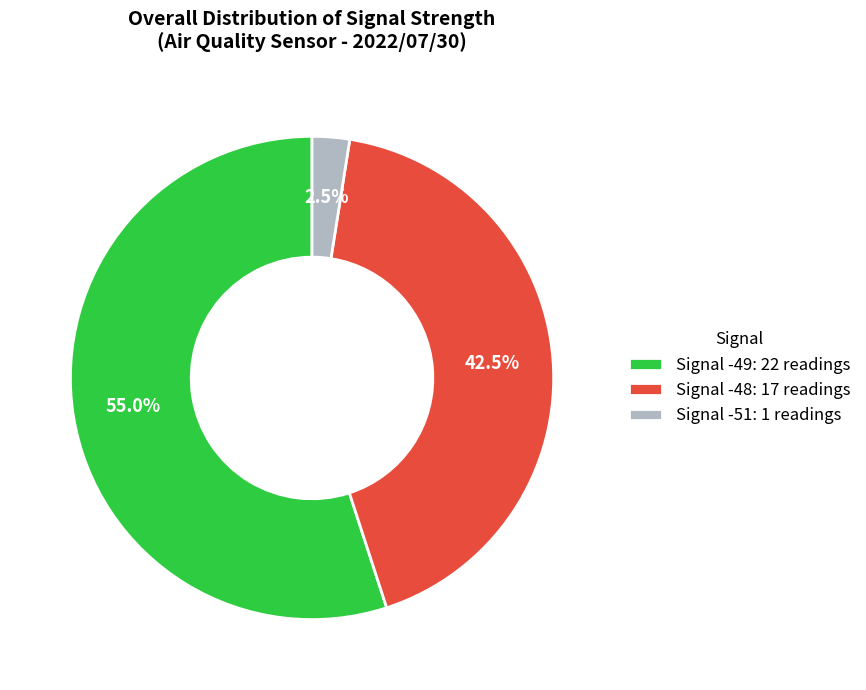

Rank the categories by value from highest to lowest.

Signal -49: 22 readings, Signal -48: 17 readings, Signal -51: 1 readings